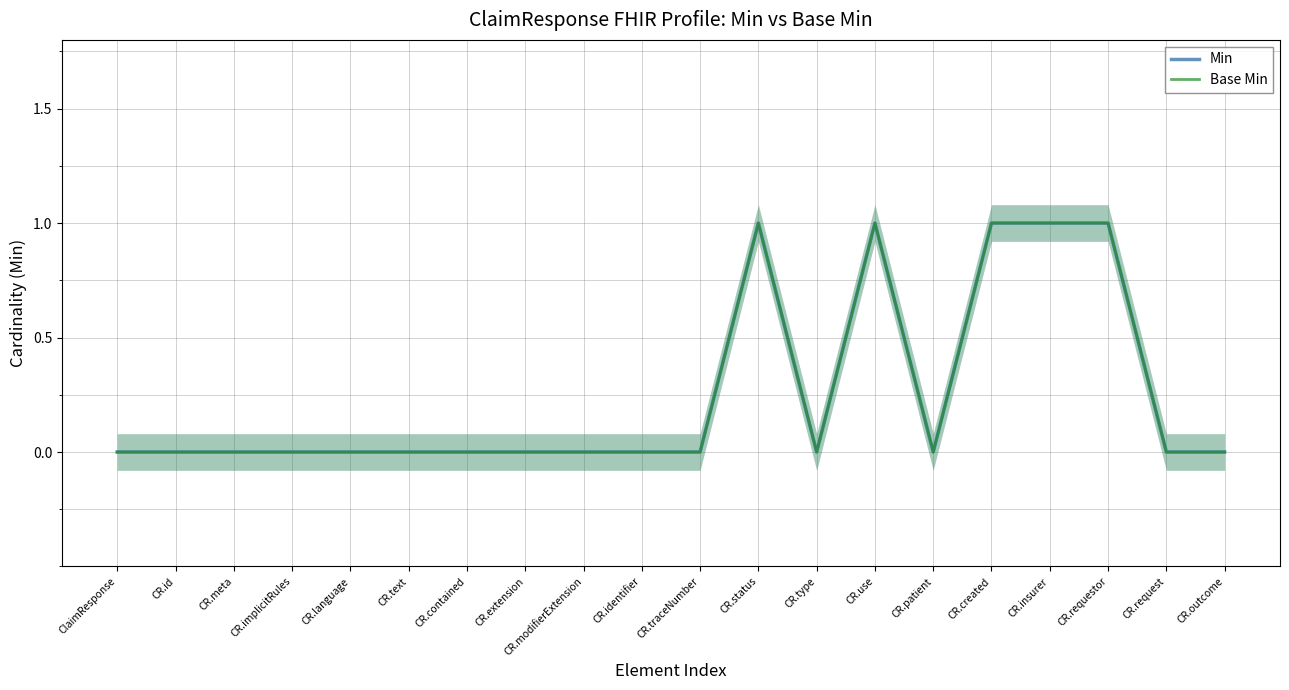

What is the difference between the maximum and minimum values in the Min series?

1